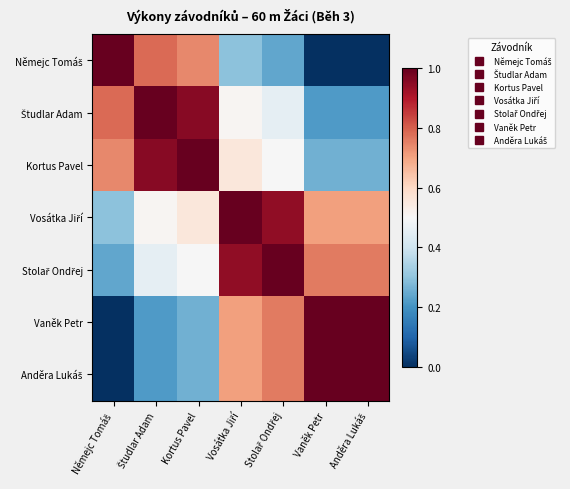

What is the total value across all series at Kortus Pavel?

4.3